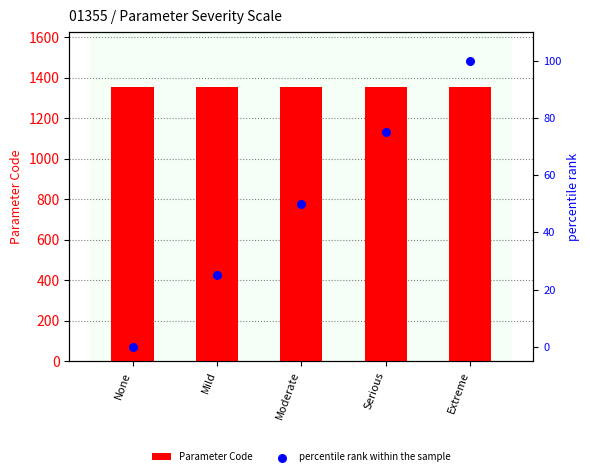

Which series reaches the minimum Y coordinate?

percentile rank within the sample